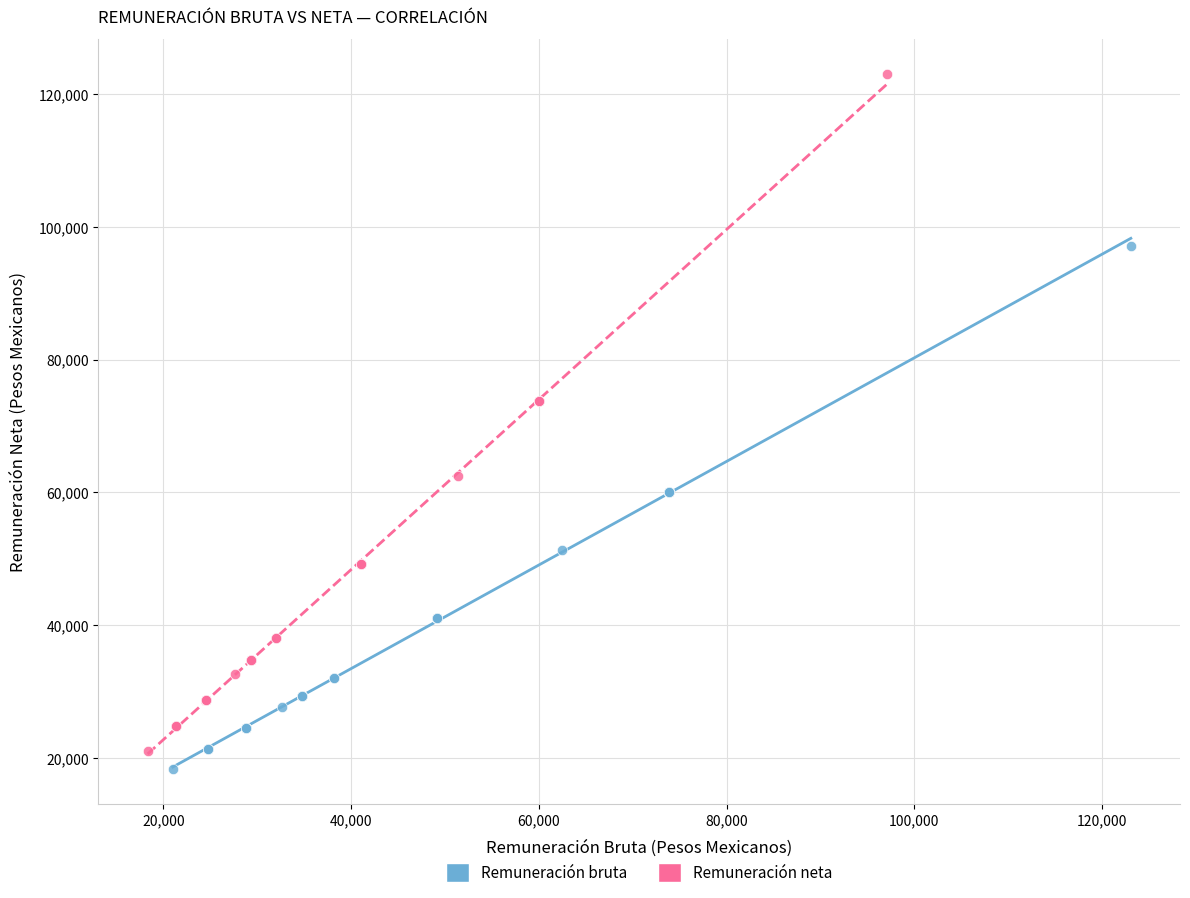

Which series reaches the maximum Y coordinate?

Remuneración neta